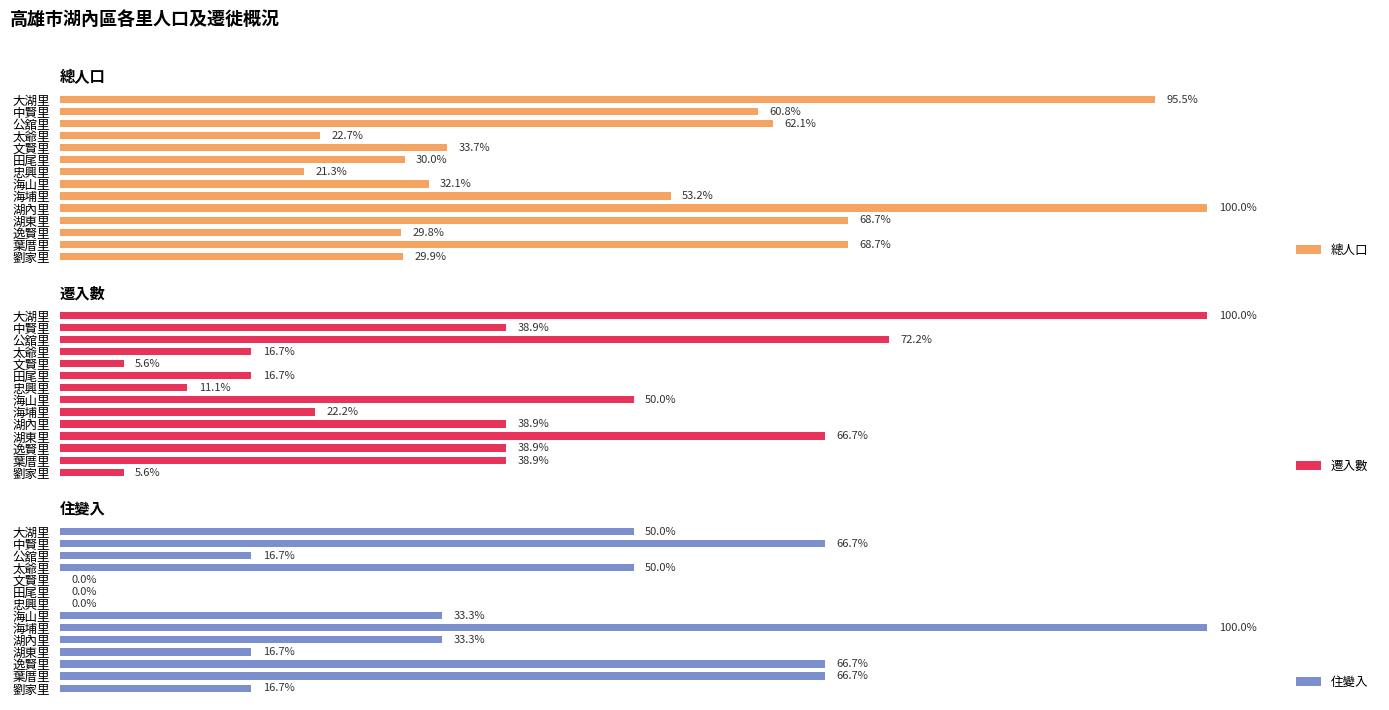

What are all the series names shown in the legend?

總人口, 遷入數, 住變入